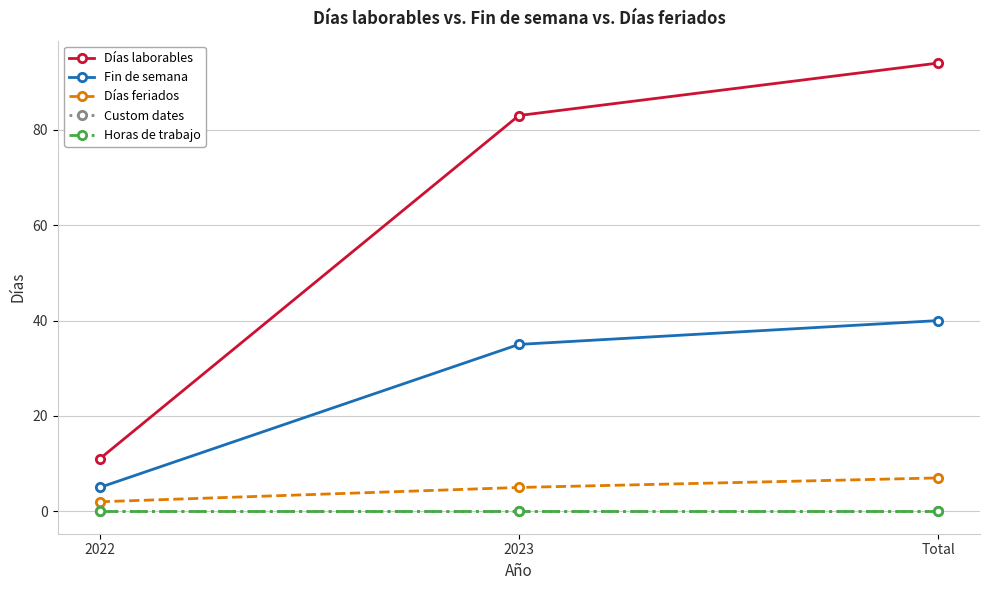

Is this an area chart (filled region under the line)?

No